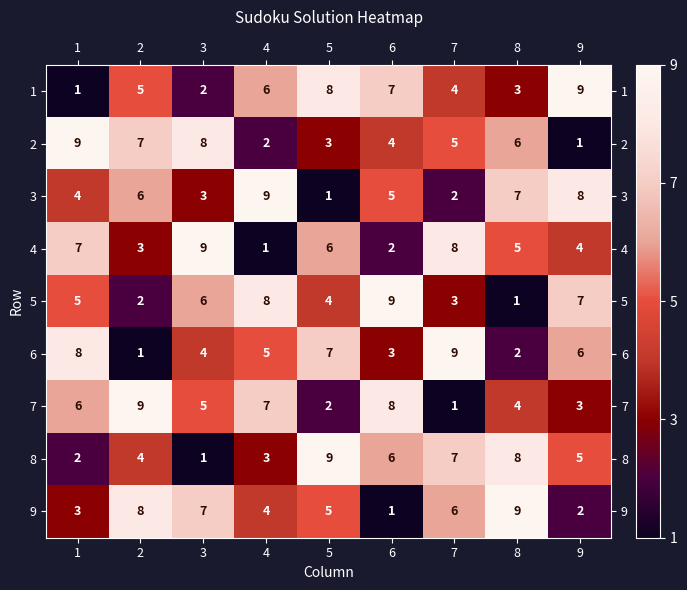

What is the spread (max minus min) of values at 4?

8